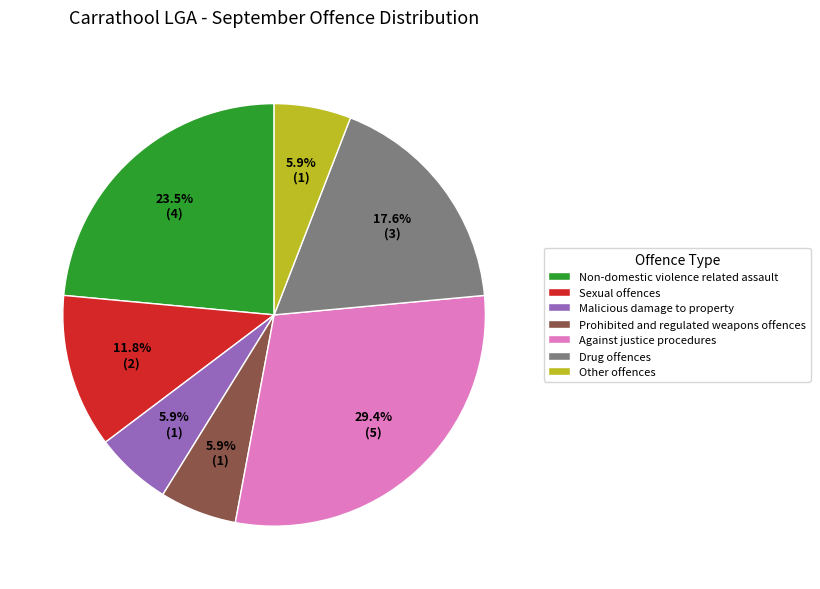

What is the total percentage of Other offences and Against justice procedures?

35.3%